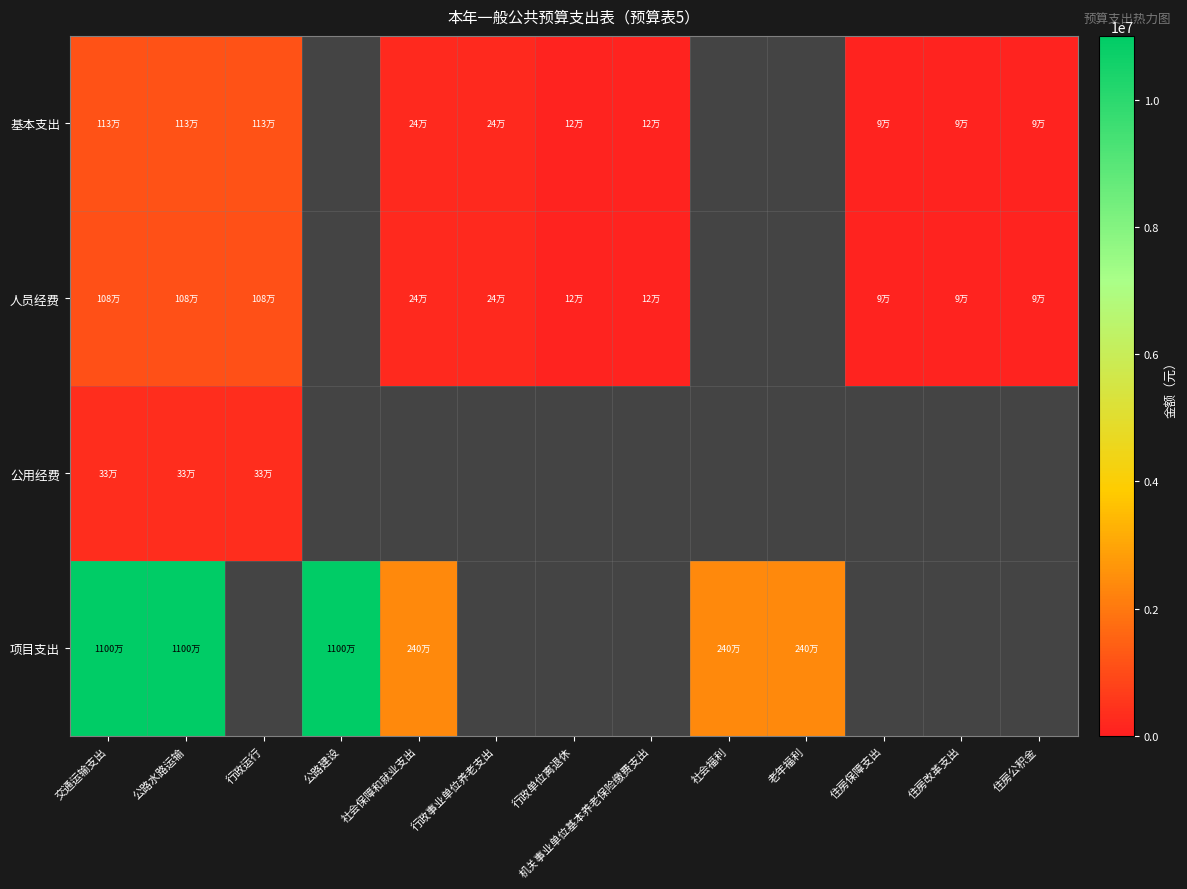

What is the difference between the 人员经费 values at 住房公积金 and 行政事业单位养老支出?

146955.3